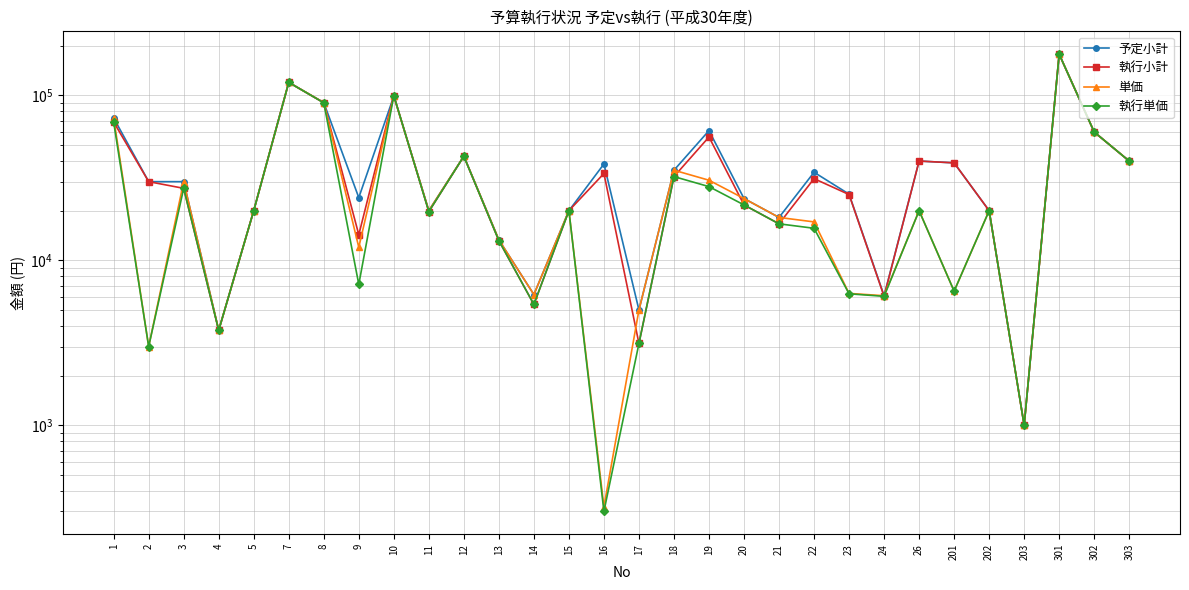

At which label does 予定小計 reach its peak?

301